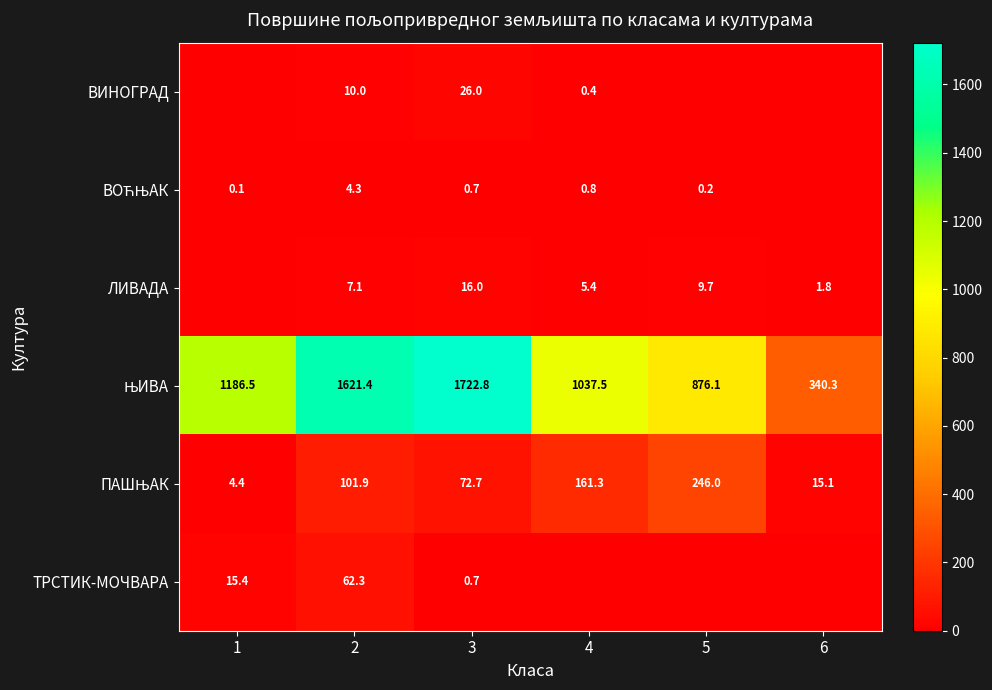

Is it true that ТРСТИК-МОЧВАРА equals 22.2 at 2?

False